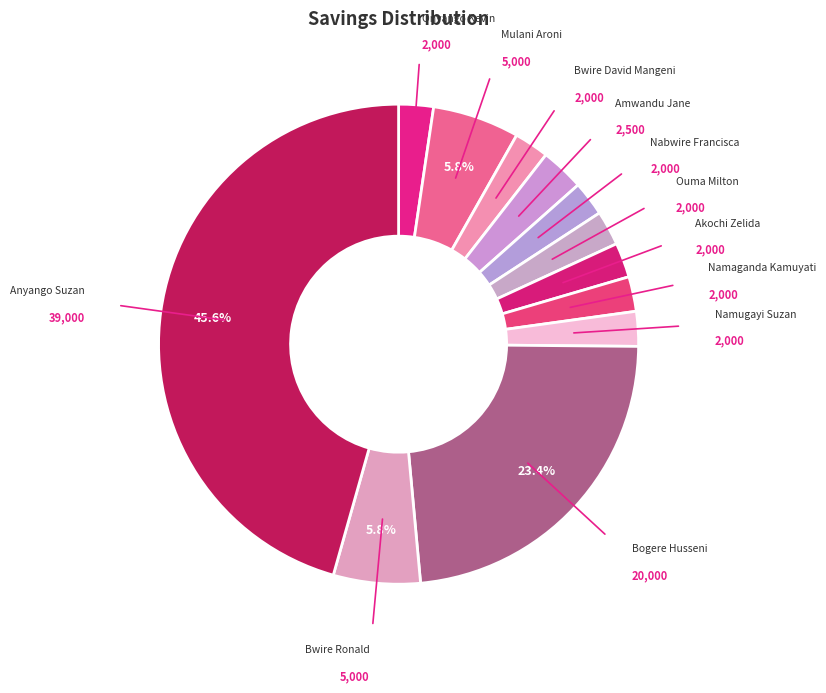

Is there a majority slice in this chart?

No